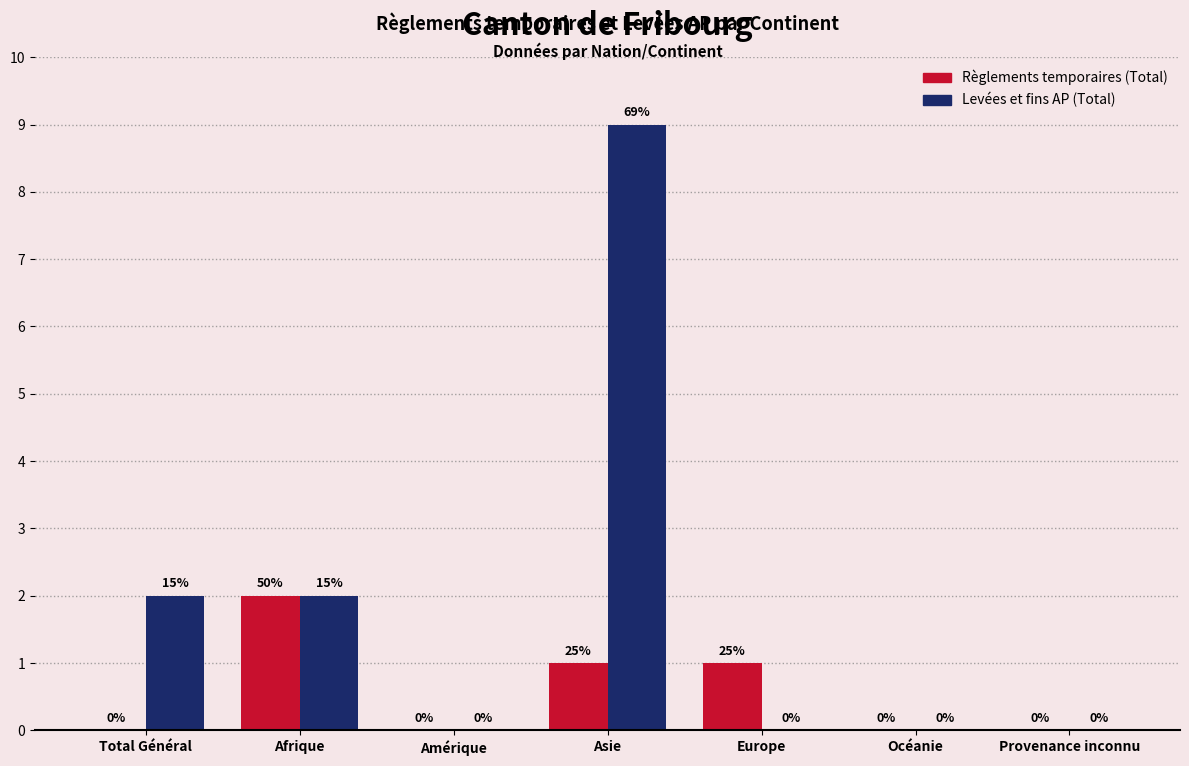

Reading left to right, list all the values displayed in this chart.

Règlements temporaires (Total): Total Général=0	Afrique=2	Amérique=0	Asie=1	Europe=1	Océanie=0	Provenance inconnu=0
Levées et fins AP (Total): Total Général=2	Afrique=2	Amérique=0	Asie=9	Europe=0	Océanie=0	Provenance inconnu=0